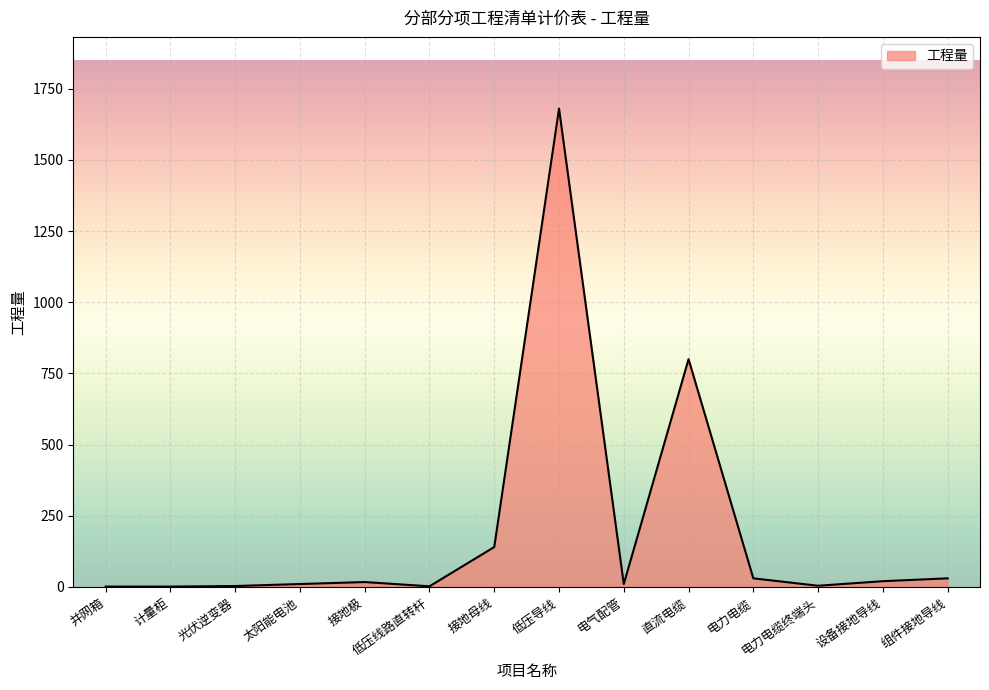

Which label corresponds to the largest value in the chart?

低压导线